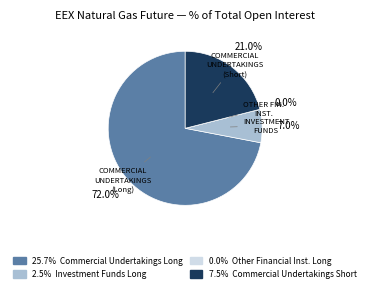

What is the change in value from Other Financial Institutions Long to Commercial Undertakings Short?

+7.5